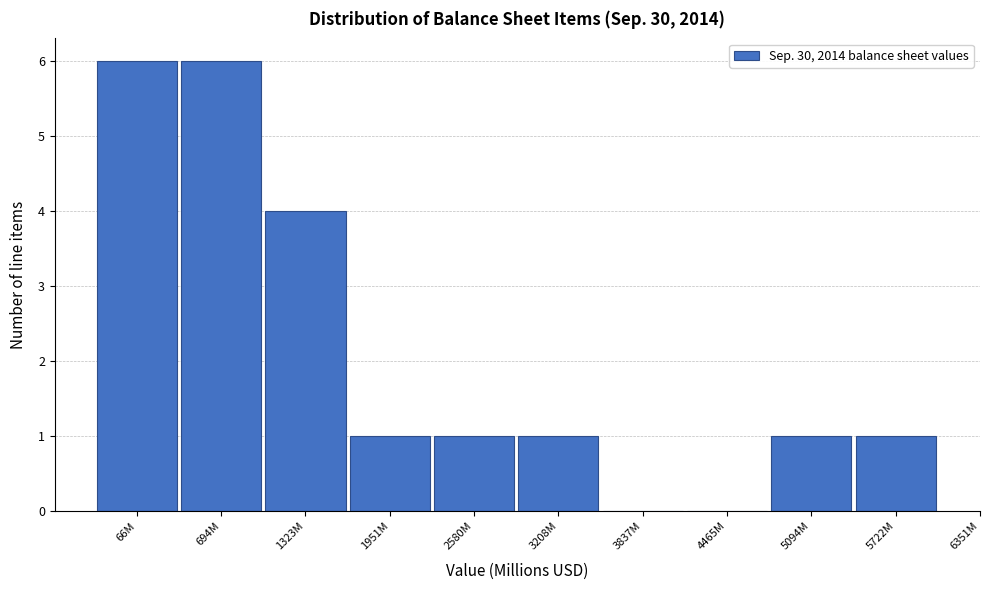

Reading left to right, transcribe all the data shown in this chart.

66M=6	694M=6	1323M=4	1951M=1	2580M=1	3208M=1	3837M=0	4465M=0	5094M=1	5722M=1